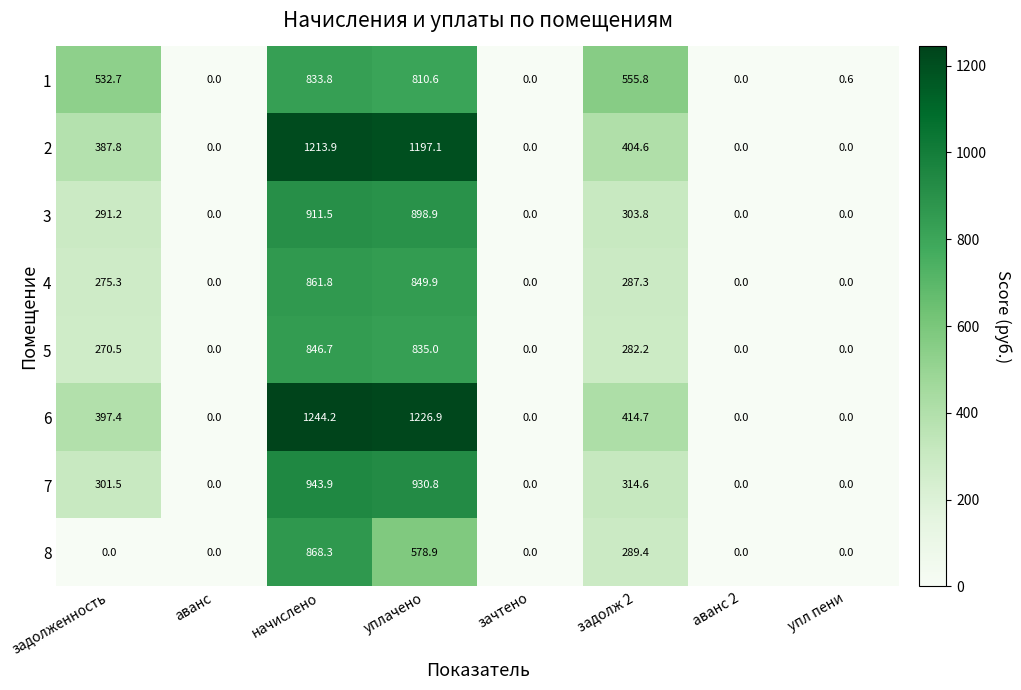

Which series has the widest spread of values?

6